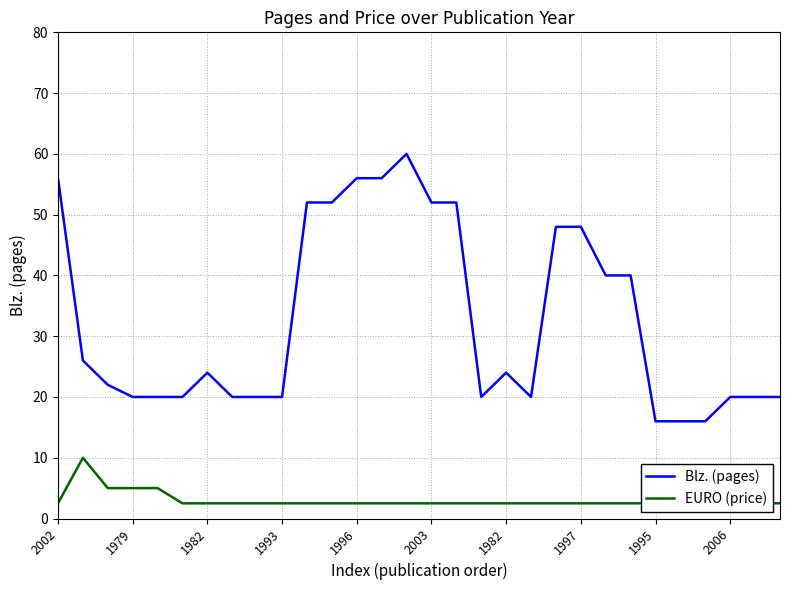

True or false: Blz. (pages) and EURO (price) intersect in this chart.

False